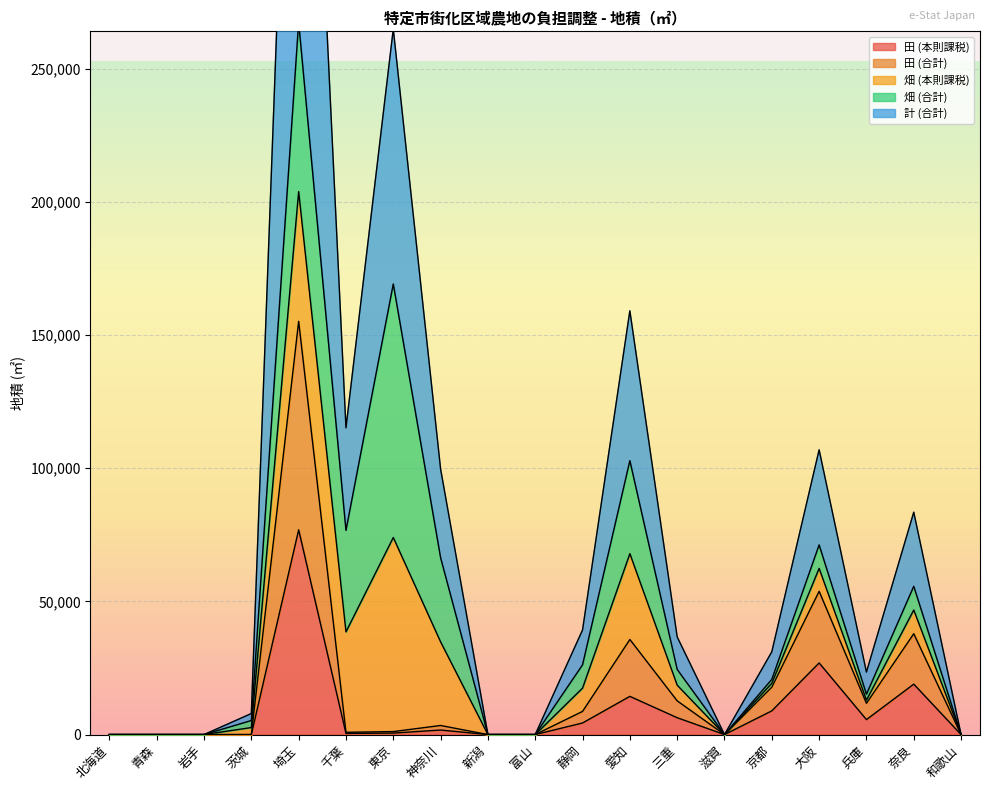

How many positive values does the 田 (本則課税) series have?

11